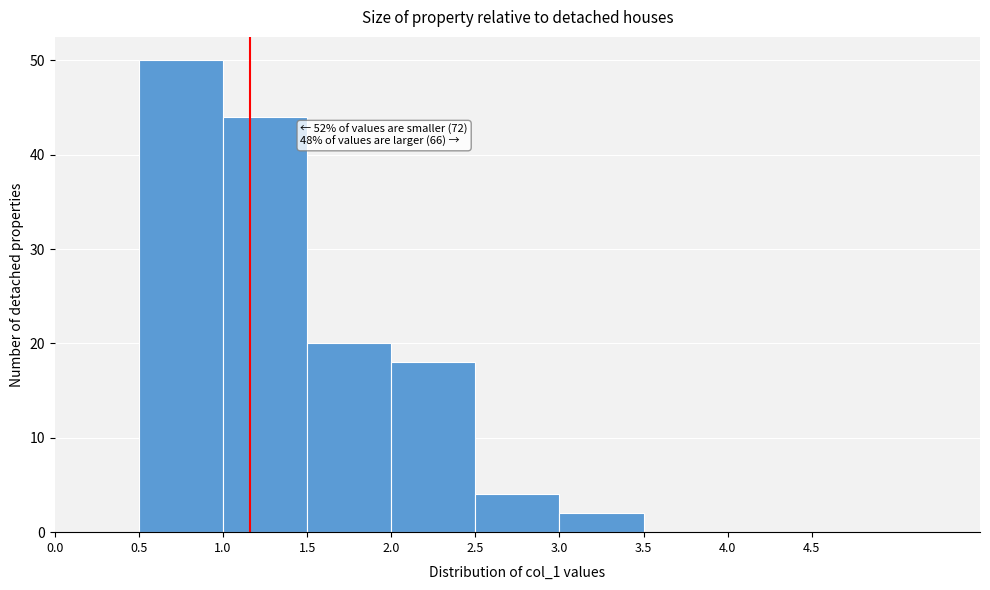

Which range on the x-axis has the tallest bar?

0.5 to 1.0